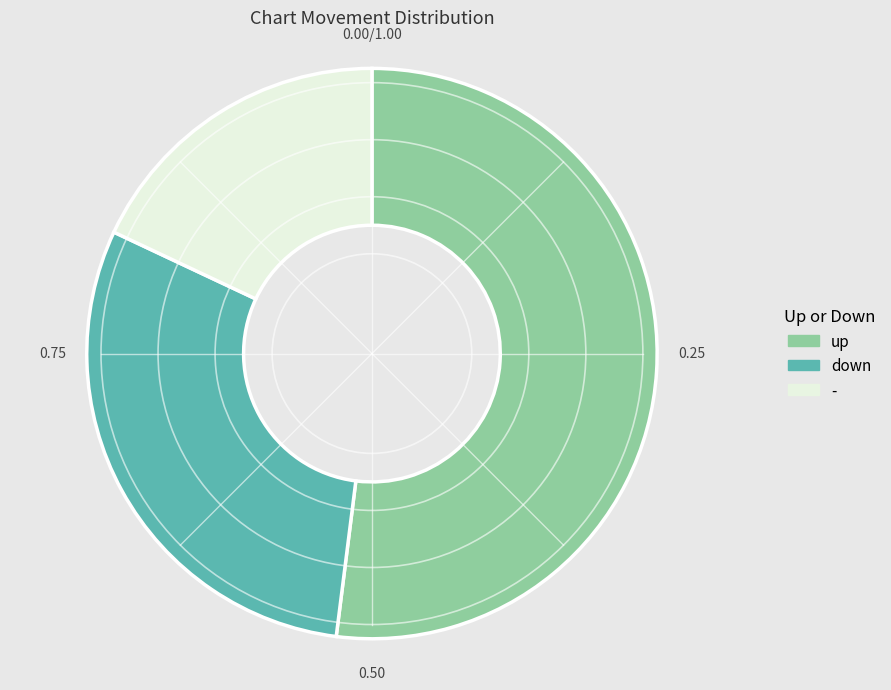

Rank the categories by value from lowest to highest.

-, down, up